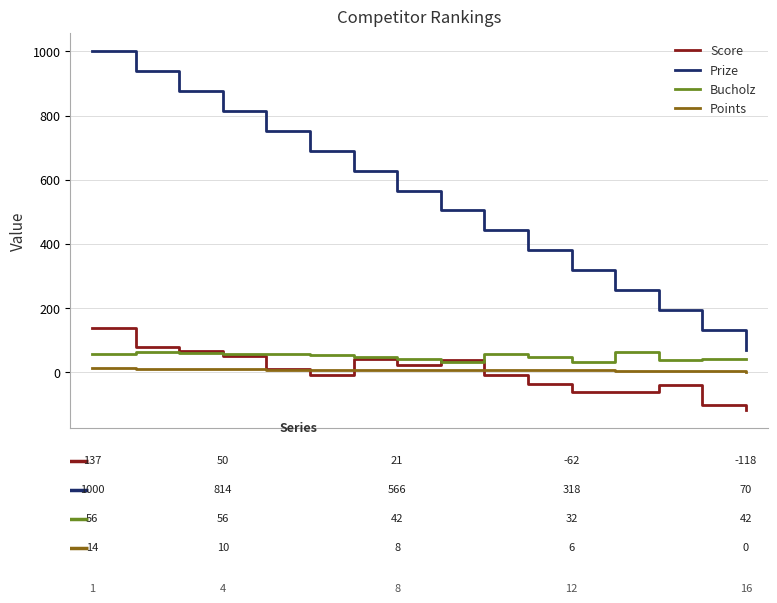

Which series has the widest spread of values?

Prize